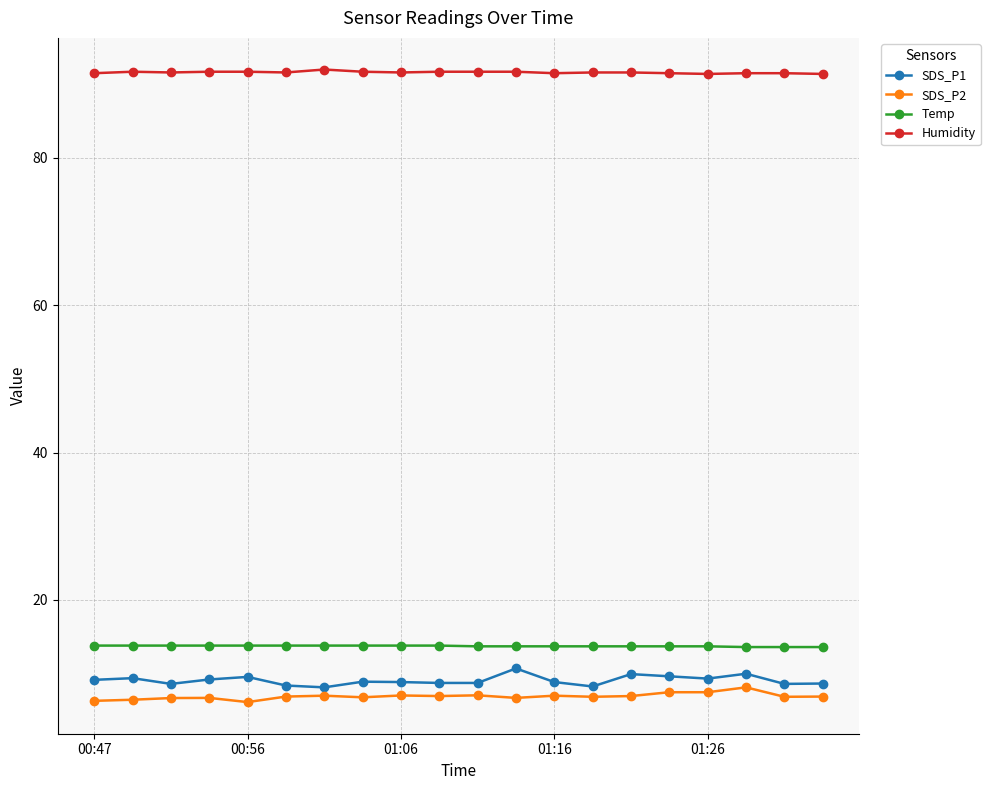

What is the difference between the second highest and second lowest values in the SDS_P1 series?

1.7